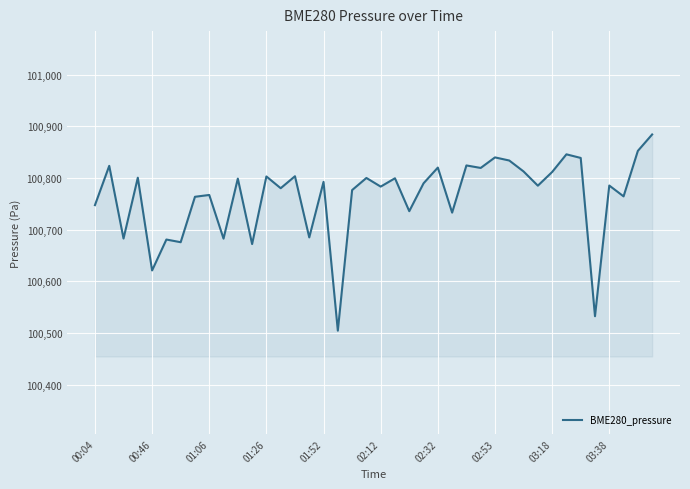

What is the smallest value displayed?

100504.8